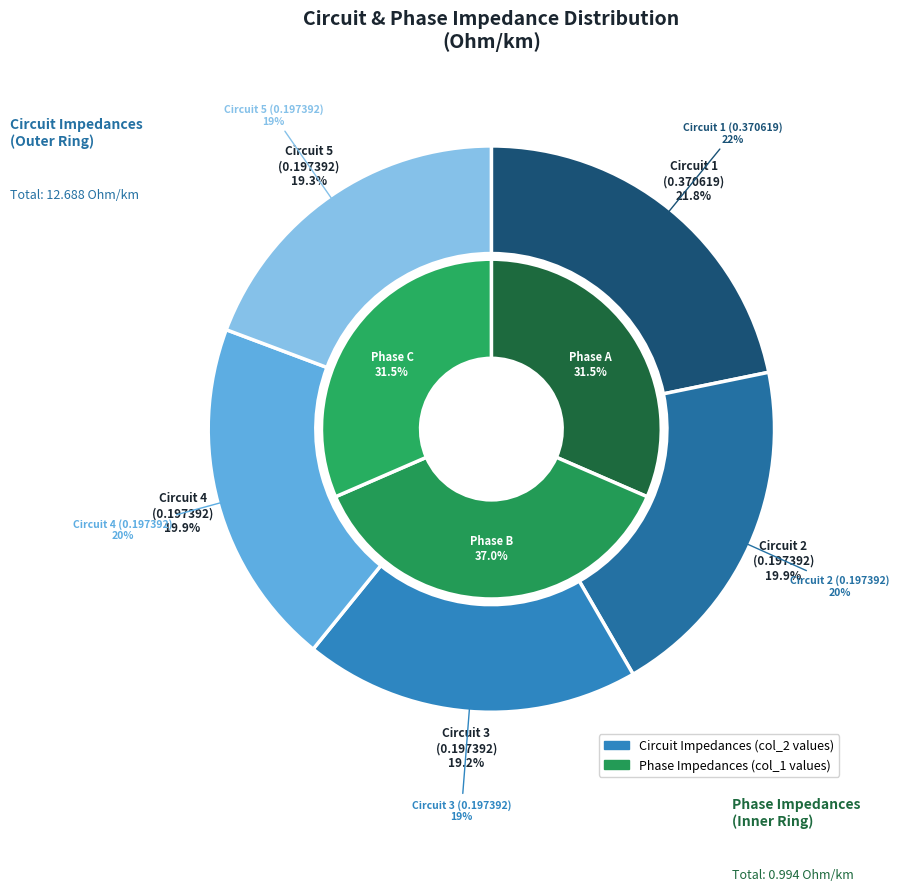

How many slices are in this pie chart?

5